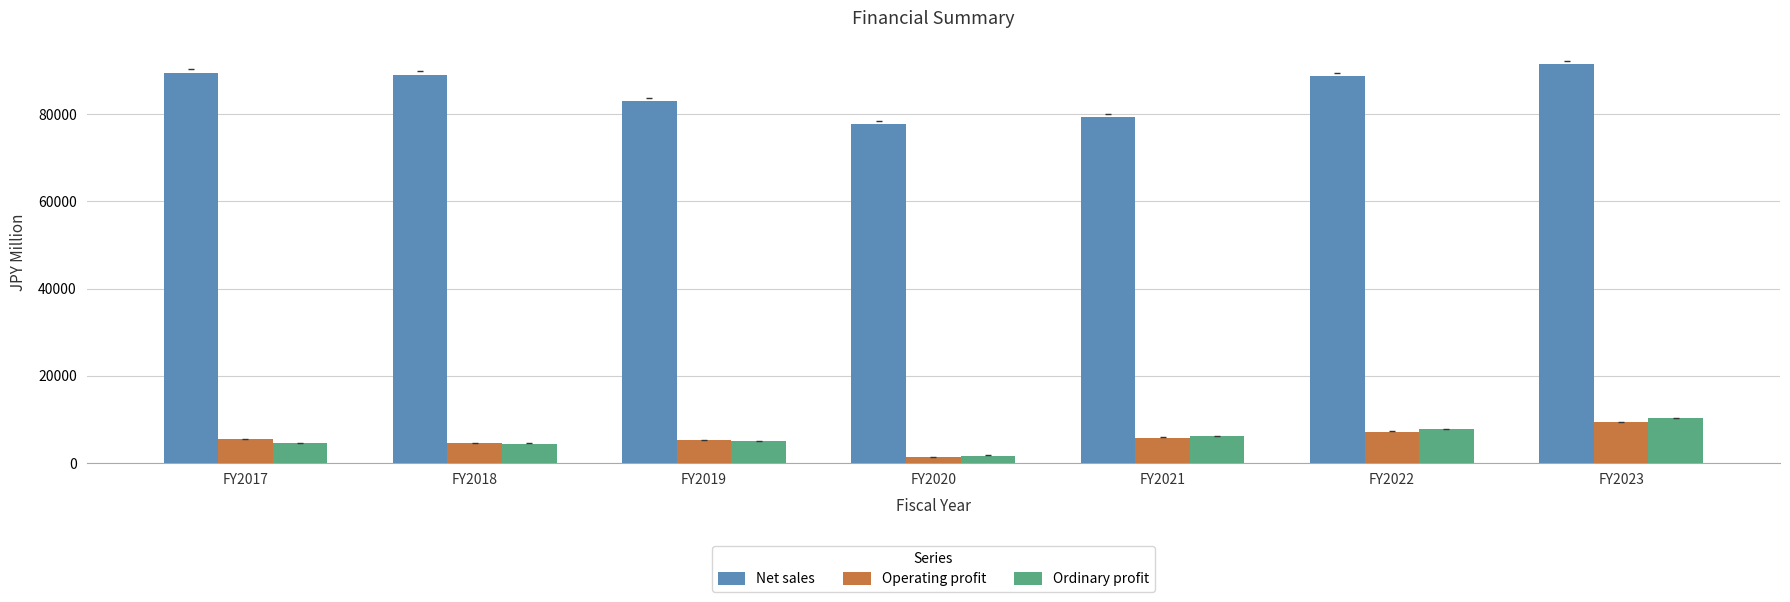

How many data points does each series have?

7